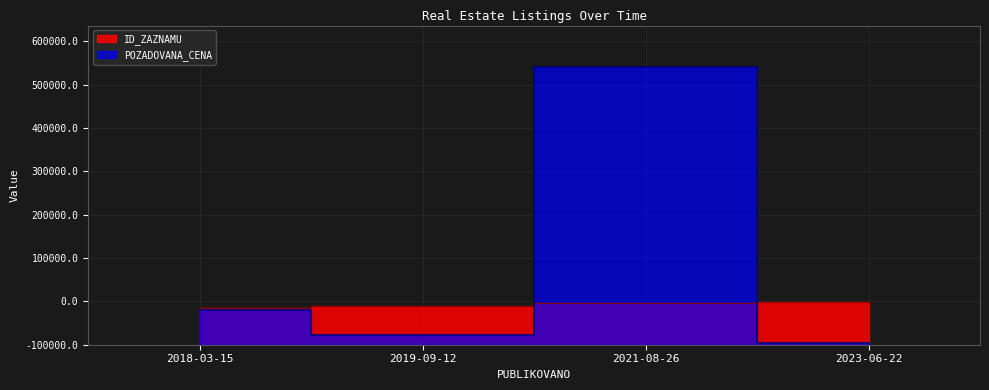

Where do ID_ZAZNAMU and POZADOVANA_CENA first cross each other?

2019-09-12 and 2021-08-26